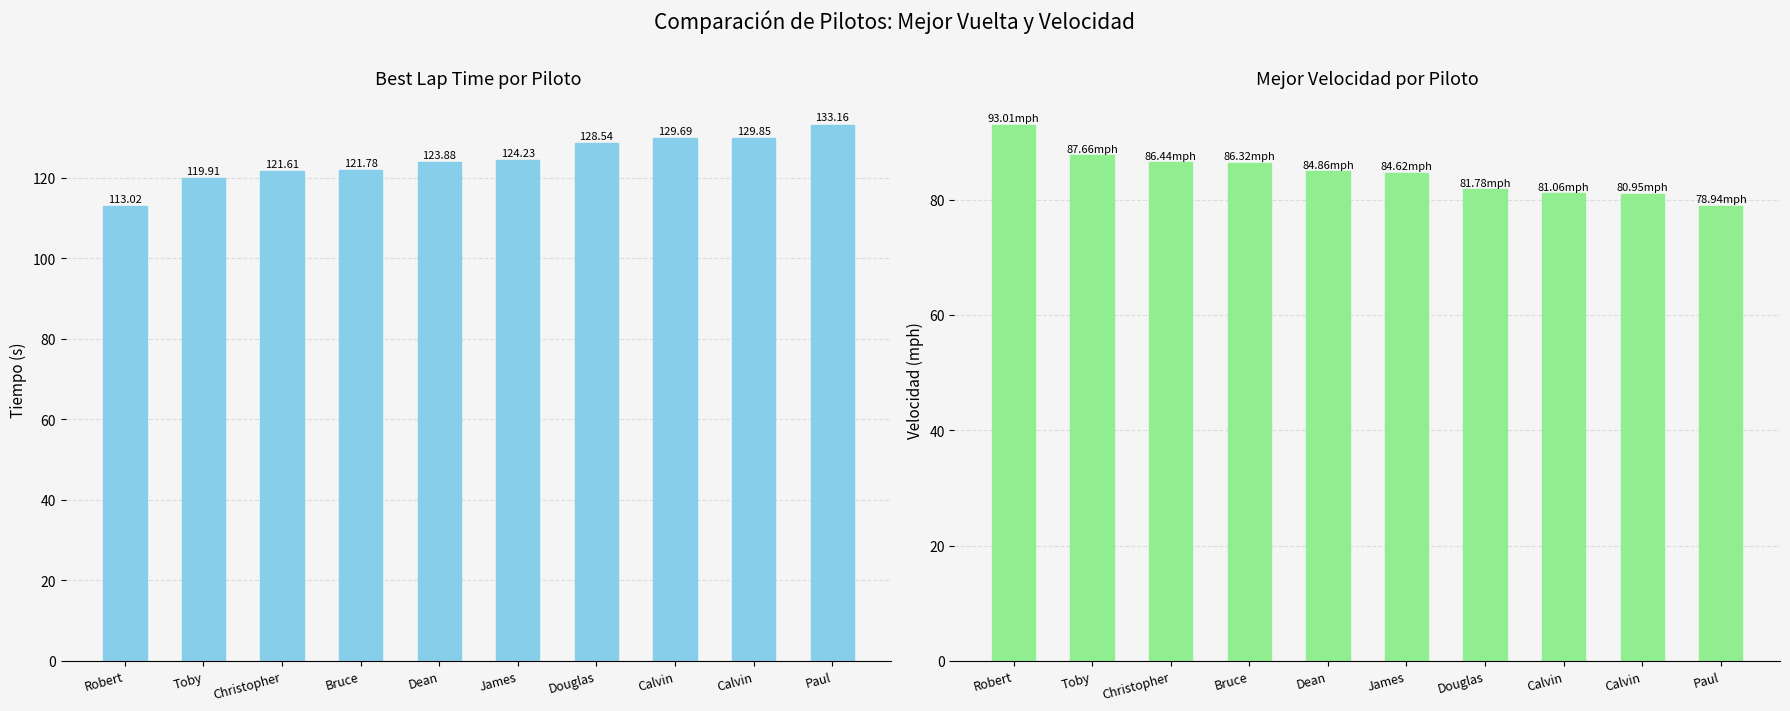

What is the approximate value of Best Speed (mph) at Christopher?

86.4